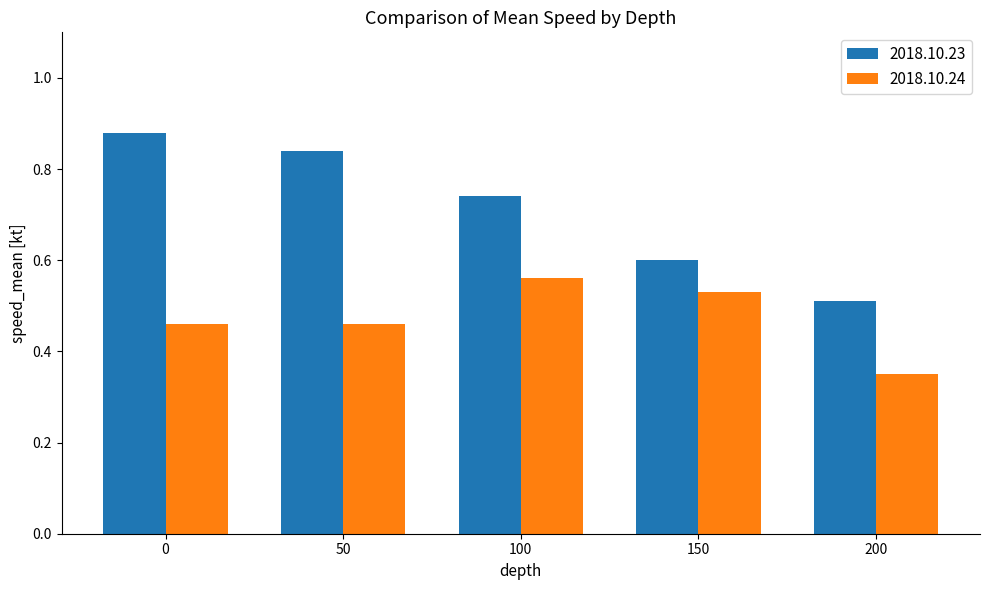

The 2018.10.24 series shows 0.5 at 200. True or false?

False